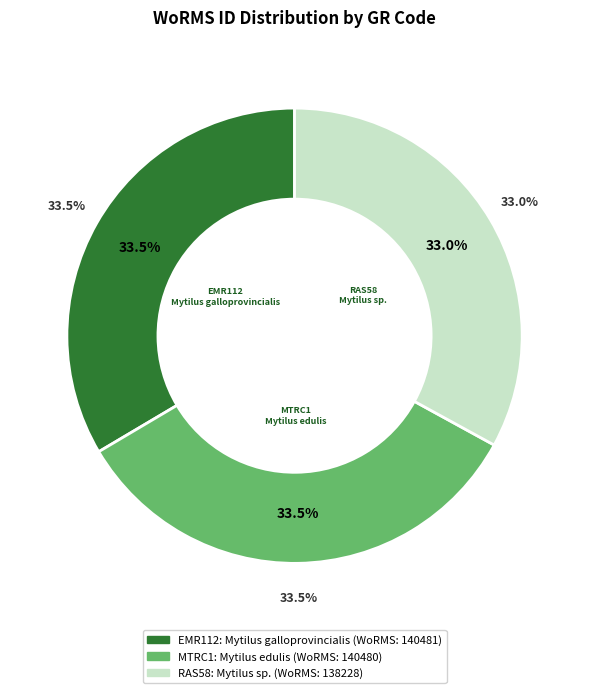

Does any single category account for the majority?

No